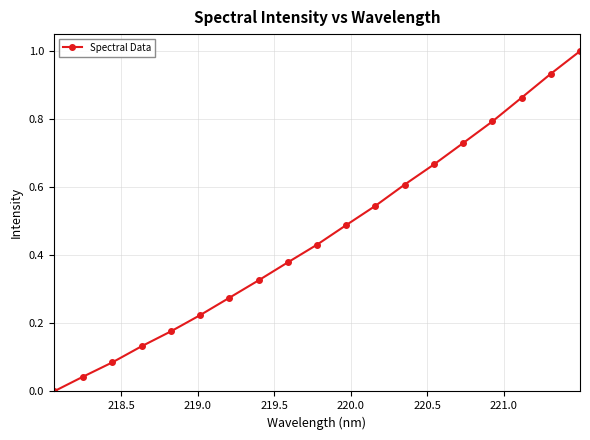

What is the difference between the maximum and minimum values?

1.0